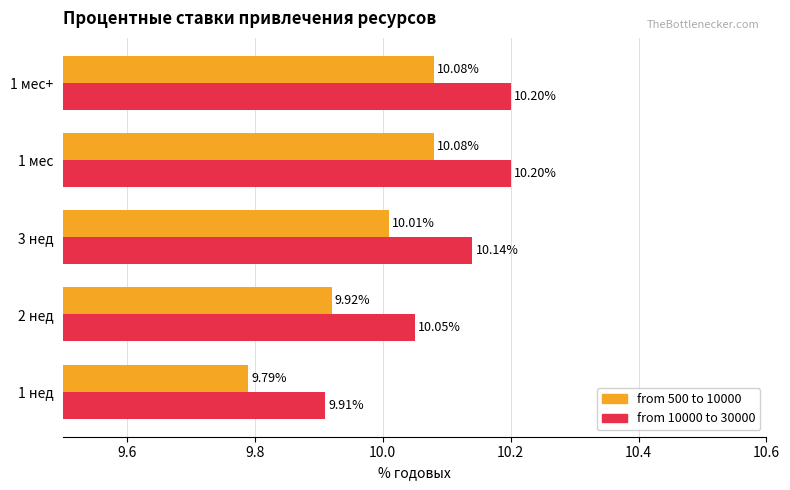

Between 1 нед and 3 нед, which series saw the biggest shift?

from 10000 to 30000